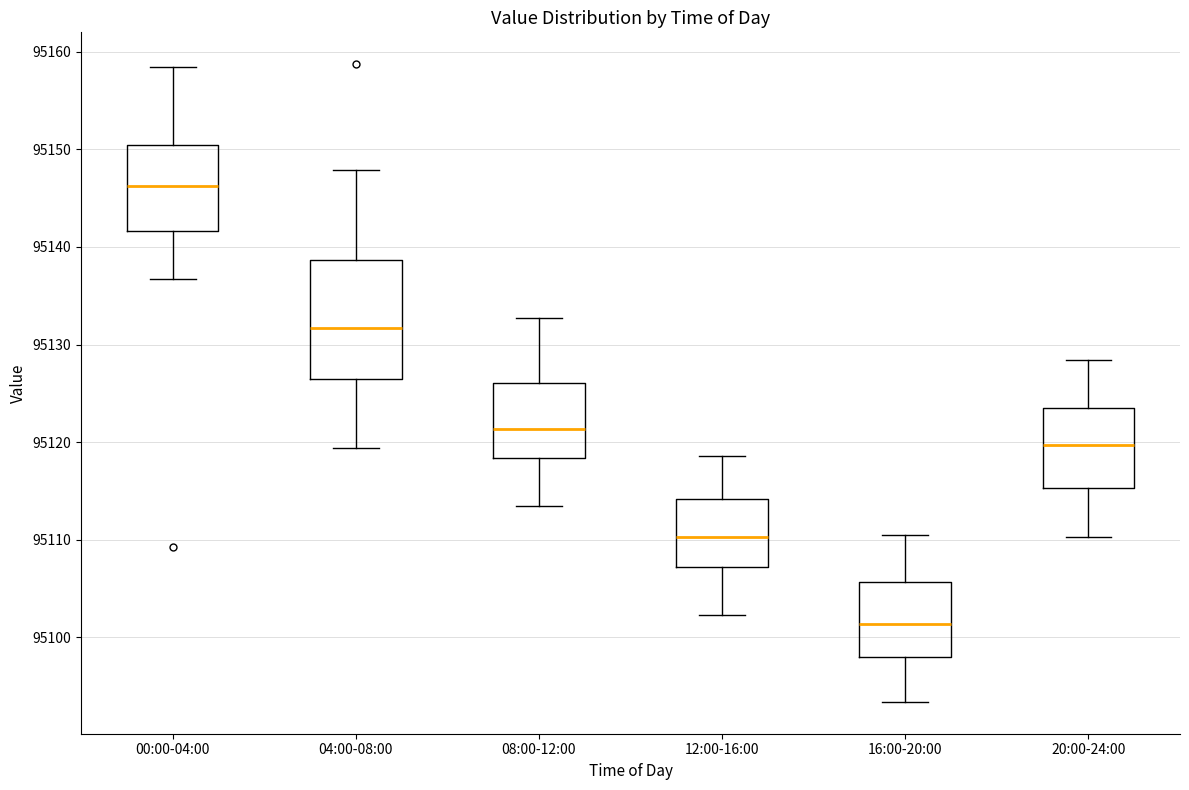

Which box is the tallest, from its lower edge to its upper edge?

04:00-08:00